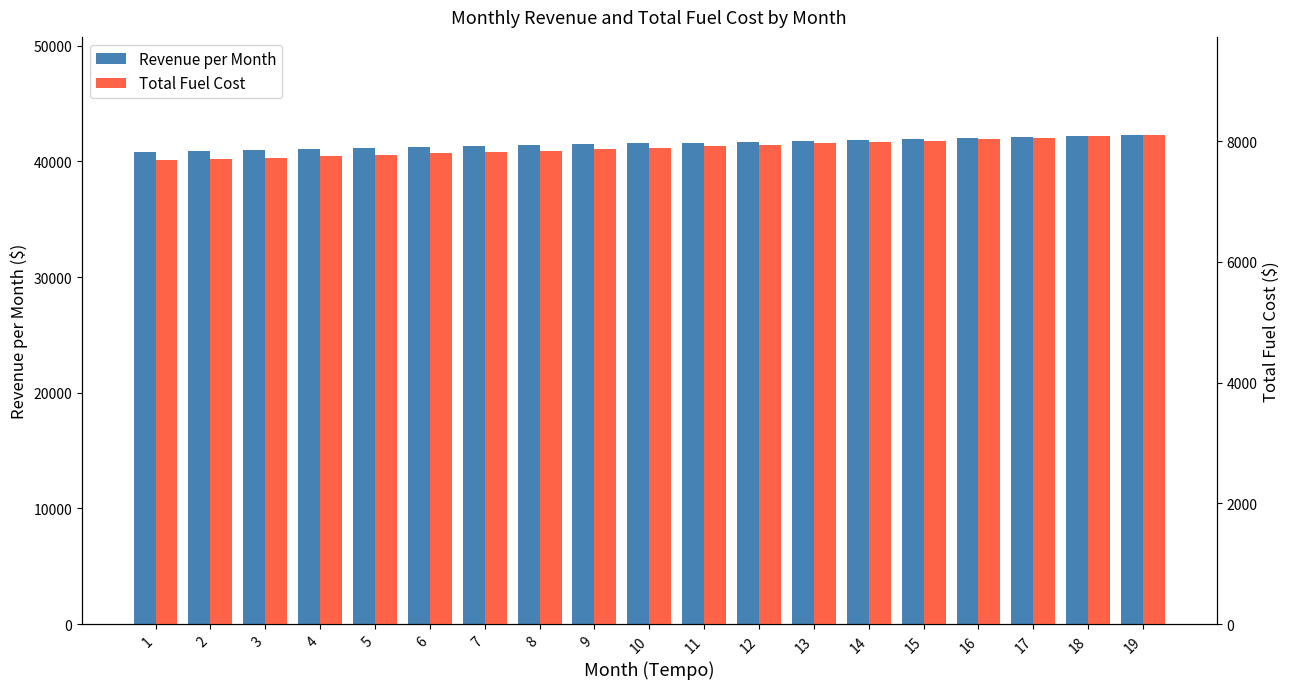

Reading left to right, what are all the values shown in this chart?

Revenue per Month: 40800.0	40881.6	40963.4	41045.4	41127.5	41209.8	41292.3	41374.9	41457.7	41540.7	41623.8	41707.1	41790.5	41874.2	41958.0	42041.9	42126.0	42210.3	42294.8
Total Fuel Cost: 7680.0	7703.1	7726.2	7749.4	7772.7	7796.1	7819.5	7843.0	7866.5	7890.1	7913.9	7937.6	7961.5	7985.4	8009.4	8033.4	8057.6	8081.8	8106.1